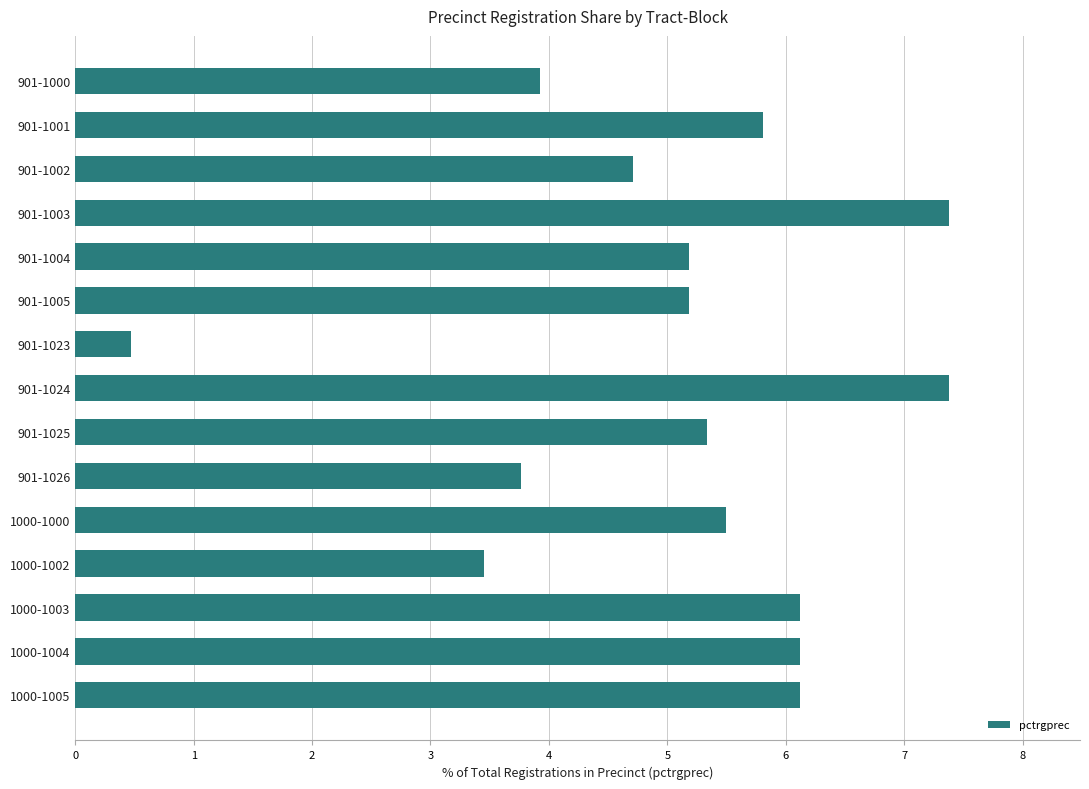

Which has a higher value, 901-1003 or 1000-1004?

901-1003